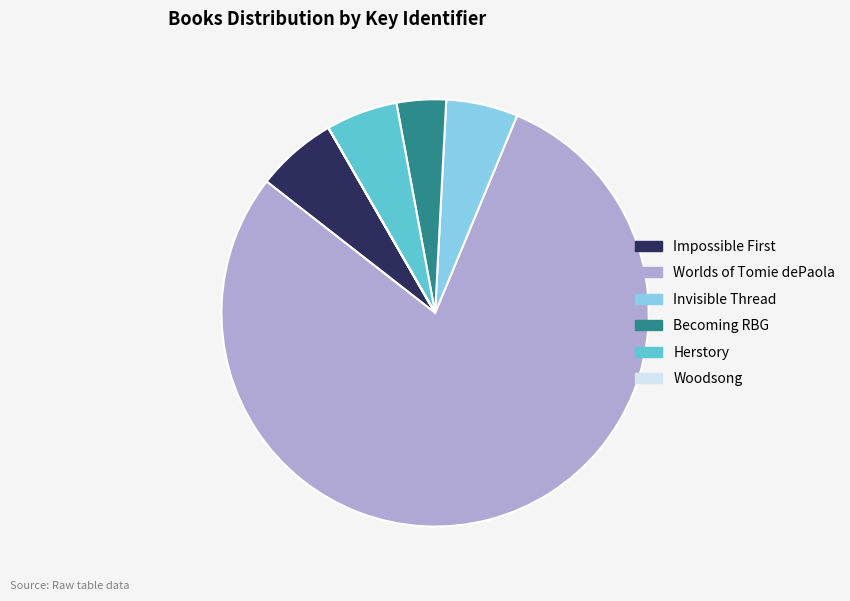

Is it true that Invisible Thread is 19% of the pie?

False